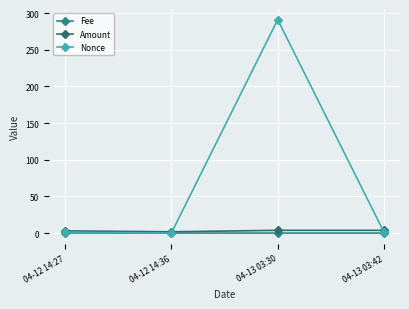

True or false: Nonce has a value of -150.5 at 04-12 14:36.

False